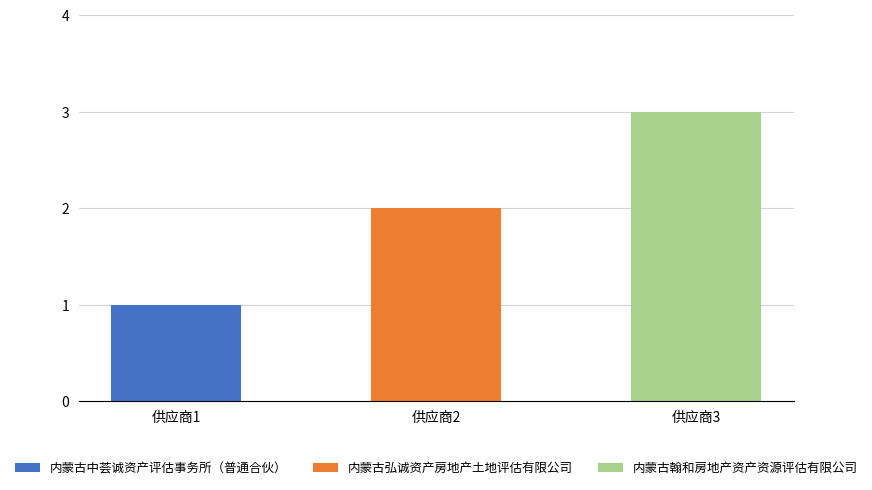

What is the sum of all values?

6